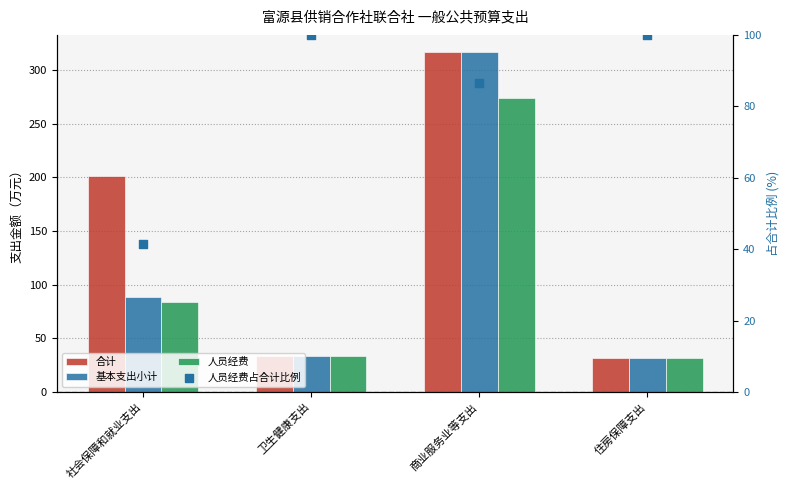

Which series has the largest total across all categories?

合计